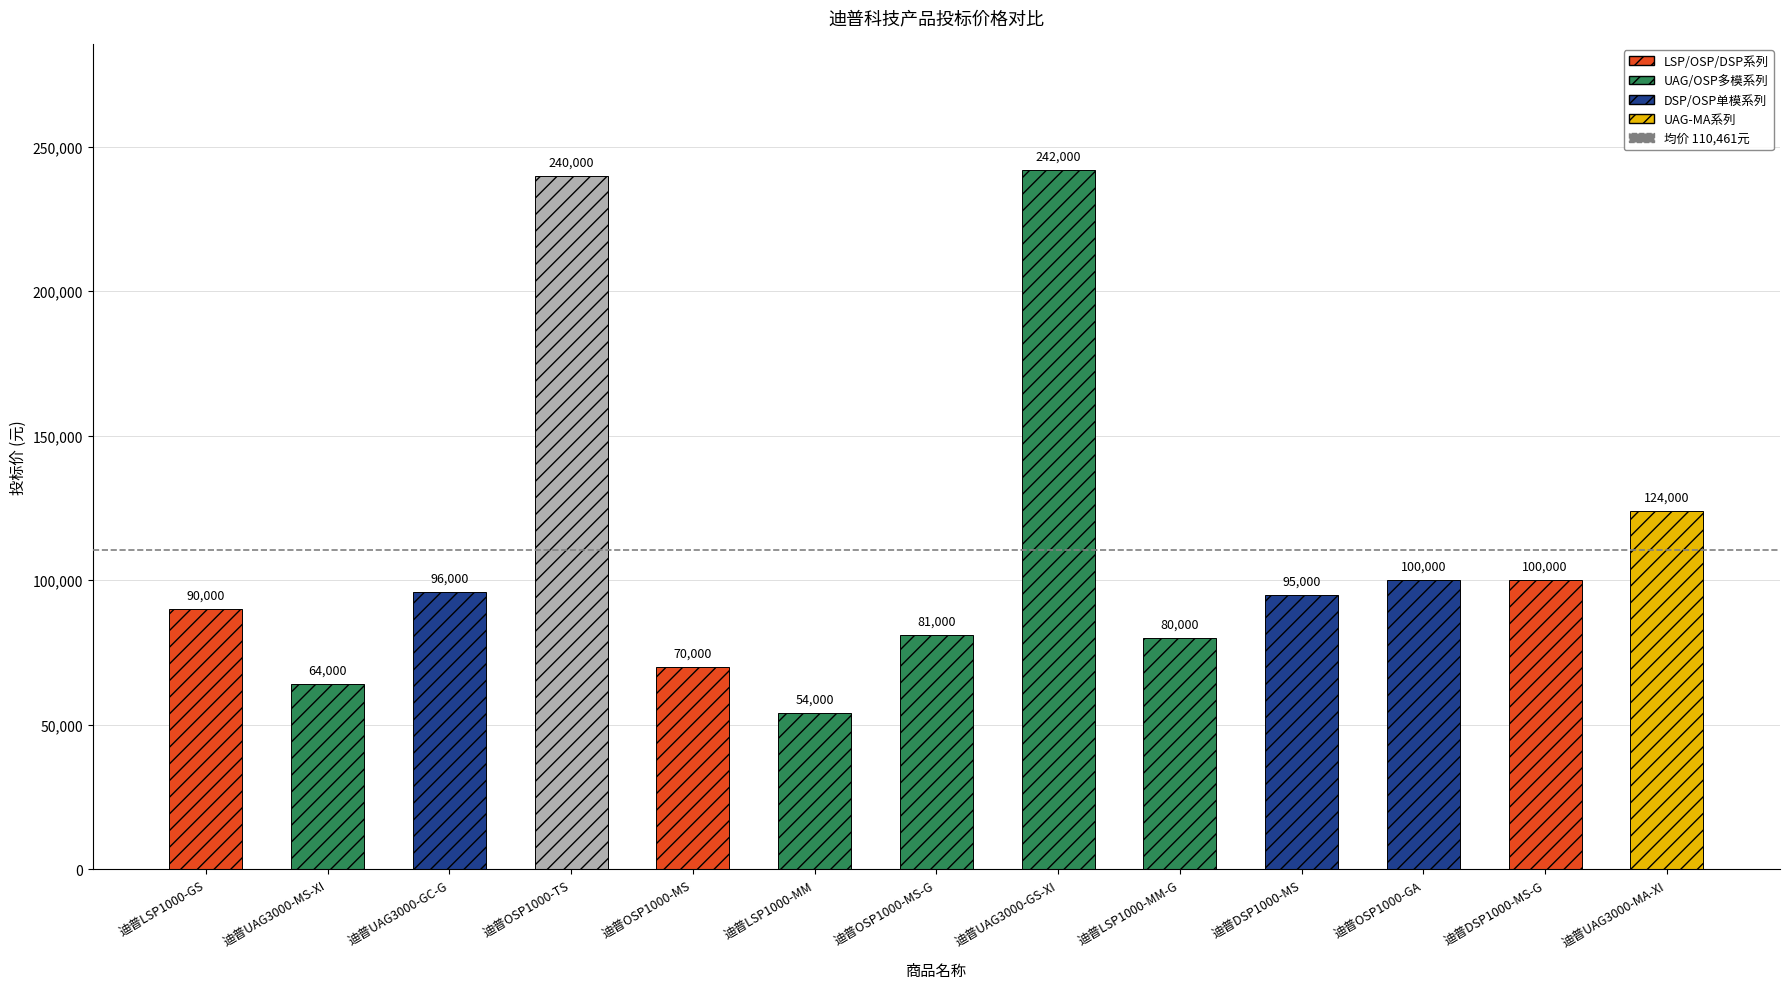

What is the ratio of the value at 迪普OSP1000-TS to the value at 迪普UAG3000-MA-XI?

1.9